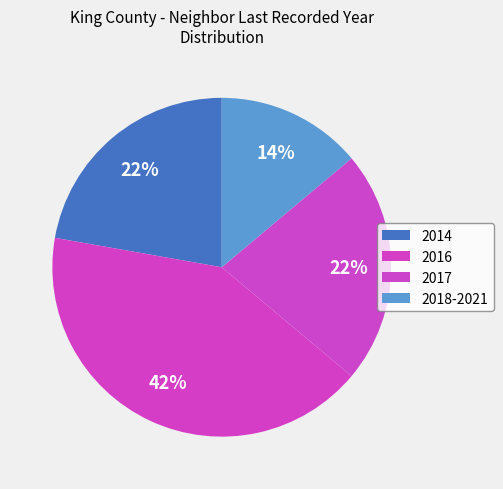

Rank the categories by value from lowest to highest.

2018-2021, 2014, 2017, 2016